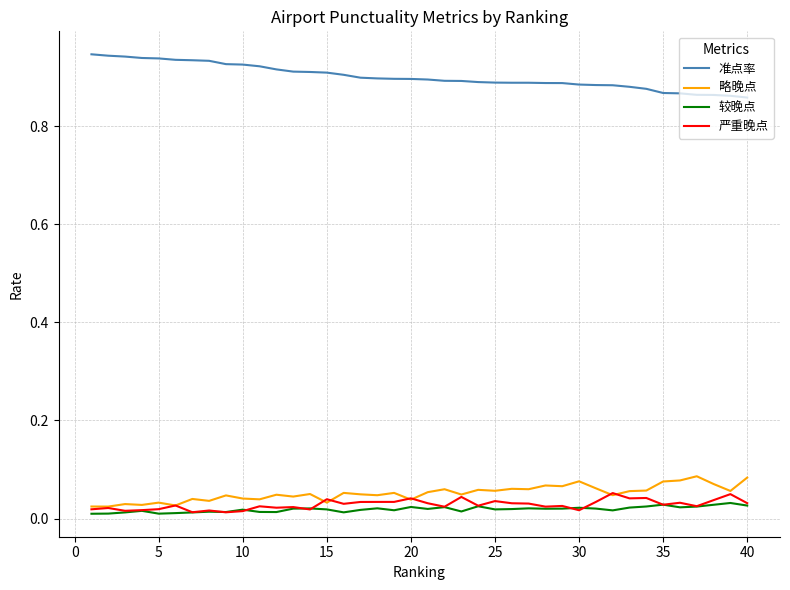

True or false: 准点率 and 较晚点 intersect in this chart.

False